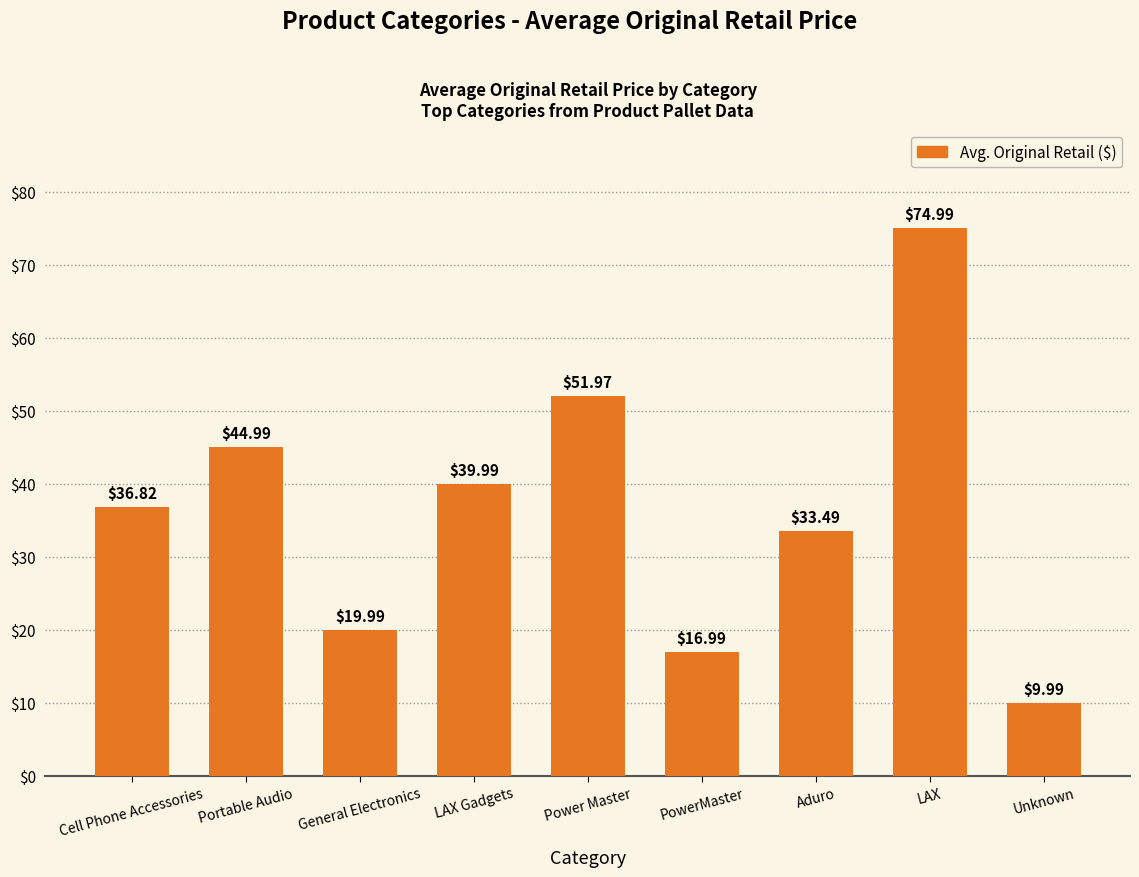

The value at Cell Phone Accessories is 36.8. True or false?

True